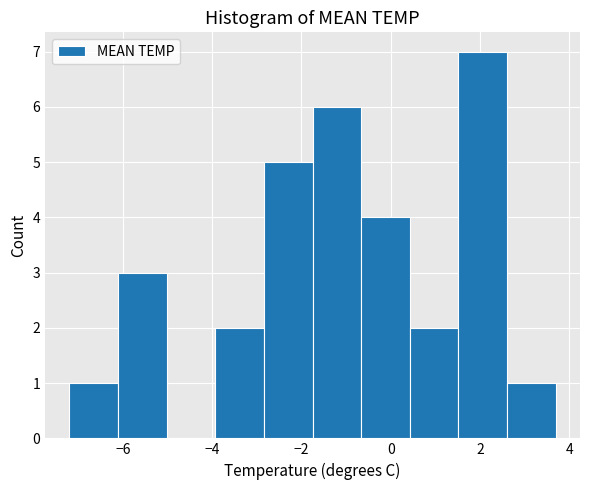

What is the height of the bar covering -2.8 to -1.8 on the x-axis? Neither the bar edges nor the heights are printed on the chart, so give them approximately, as read against the axes.

5